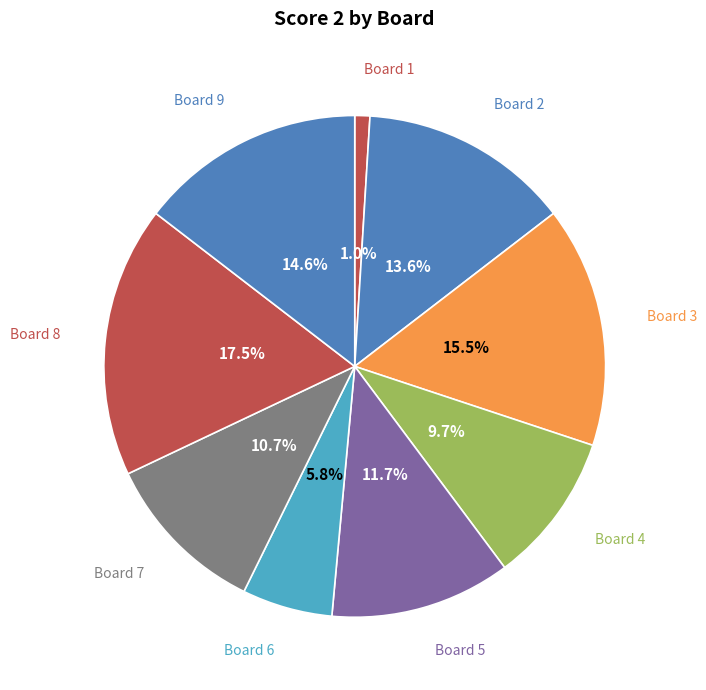

How many slices are in this pie chart?

9